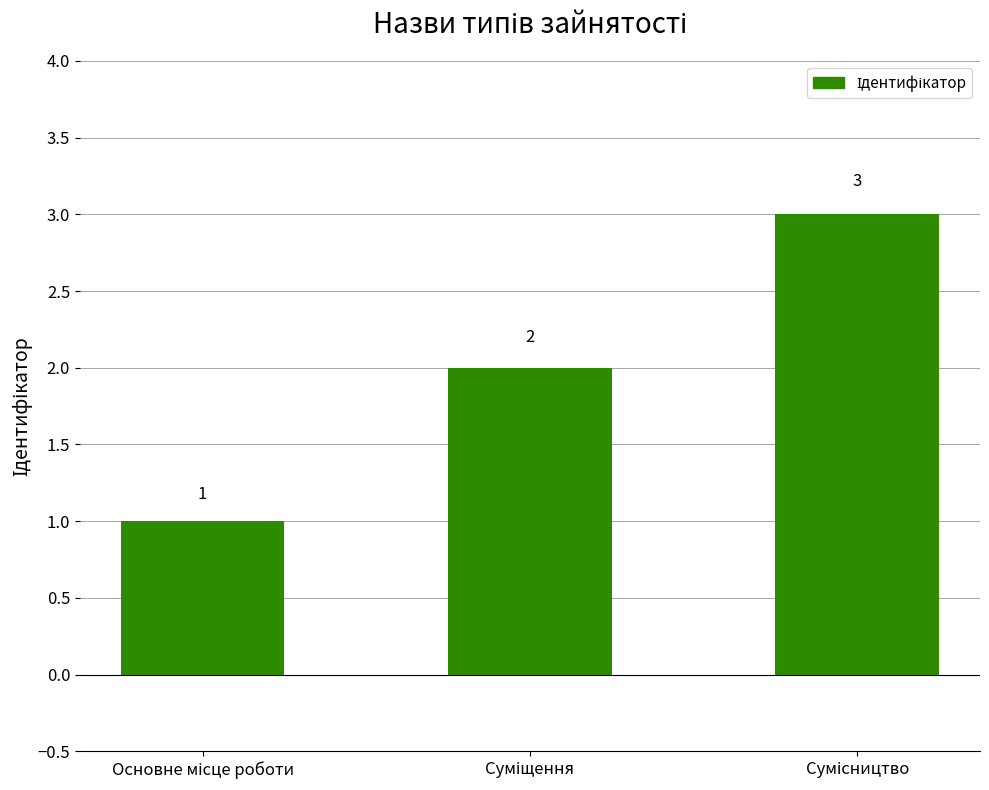

What is the sum of all values?

6